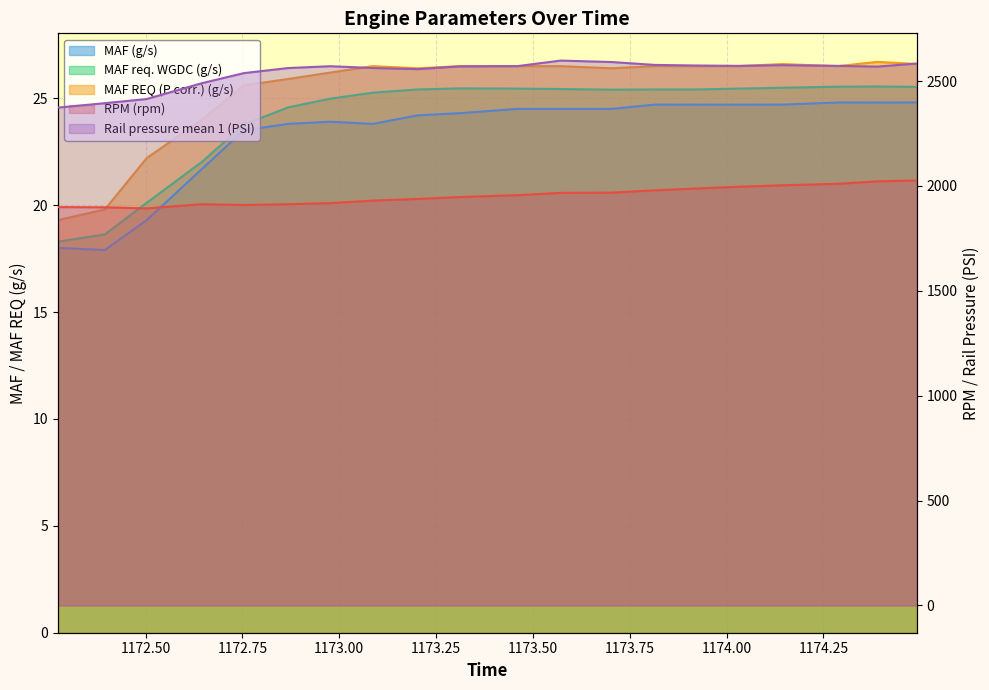

Reading right to left, extract all data points from this chart.

RPM (rpm): 2026.0	2022.0	2010.0	2003.0	1996.0	1988.0	1979.0	1968.0	1967.0	1956.0	1947.0	1938.0	1930.0	1918.0	1913.0	1909.0	1913.0	1893.0	1898.0	1899.0
MAF (g/s): 24.8	24.8	24.8	24.7	24.7	24.7	24.7	24.5	24.5	24.5	24.3	24.2	23.8	23.9	23.8	23.5	21.7	19.3	17.9	18.0
MAF req. WGDC (g/s): 25.5	25.6	25.5	25.5	25.4	25.4	25.4	25.4	25.4	25.4	25.5	25.4	25.3	25.0	24.6	23.8	22.0	20.1	18.6	18.3
MAF REQ (P corr.) (g/s): 26.6	26.7	26.5	26.6	26.5	26.5	26.5	26.4	26.5	26.5	26.5	26.4	26.5	26.2	25.9	25.6	24.0	22.2	19.8	19.3
Rail pressure mean 1 (PSI): 2583.4	2568.9	2572.4	2575.6	2572.4	2574.1	2577.0	2590.7	2597.6	2571.2	2570.1	2556.7	2562.2	2570.7	2562.0	2537.9	2490.0	2414.3	2394.6	2373.4